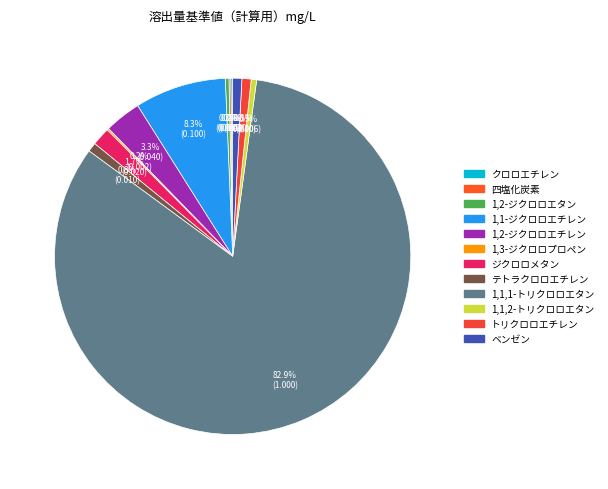

Rank the categories by value from lowest to highest.

クロロエチレン, 四塩化炭素, 1,3-ジクロロプロペン, 1,2-ジクロロエタン, 1,1,2-トリクロロエタン, テトラクロロエチレン, トリクロロエチレン, ベンゼン, ジクロロメタン, 1,2-ジクロロエチレン, 1,1-ジクロロエチレン, 1,1,1-トリクロロエタン